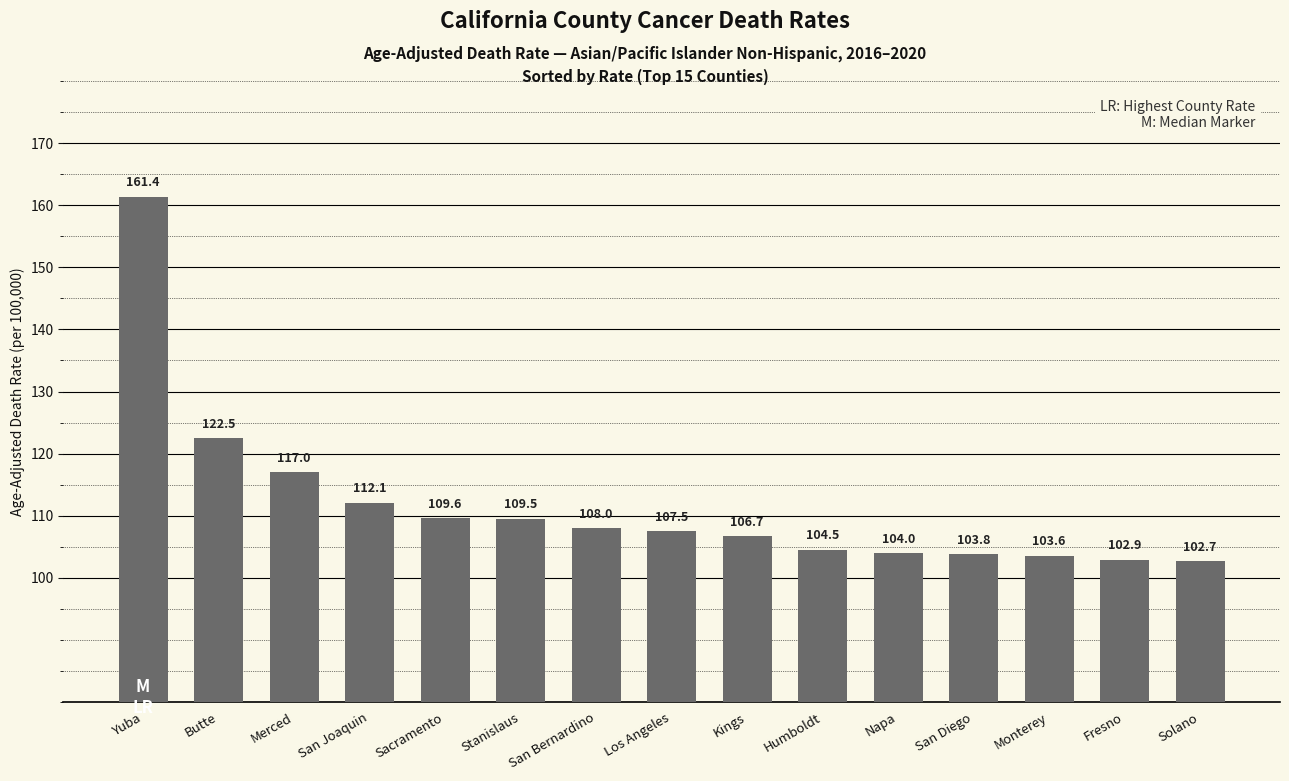

Read the value at San Joaquin.

112.1